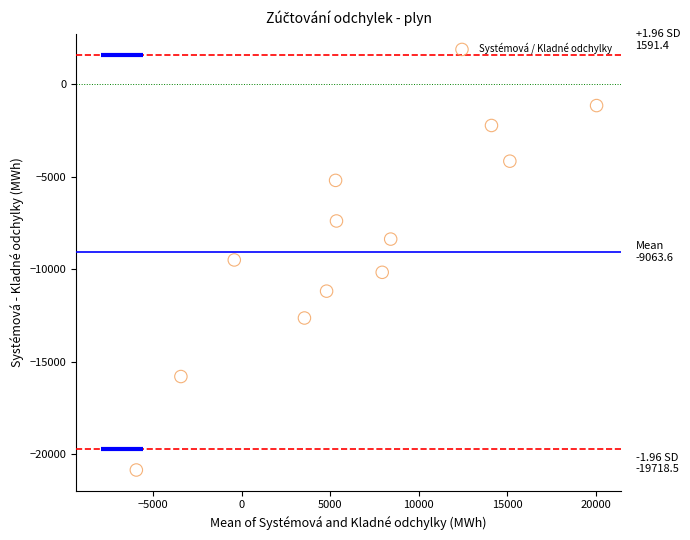

What is the range of Y values (max minus min)?

19700.6